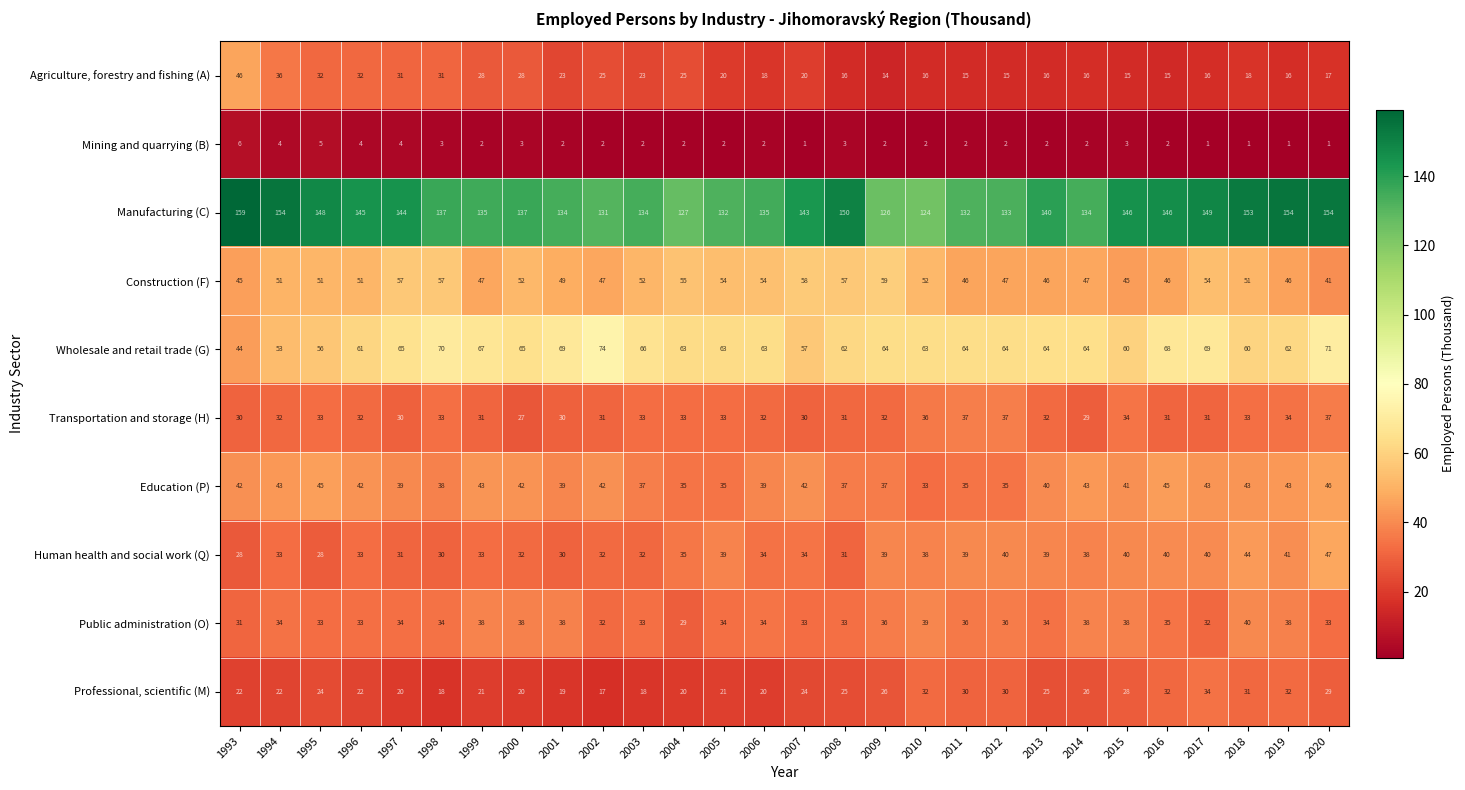

What is the smallest value displayed?

1